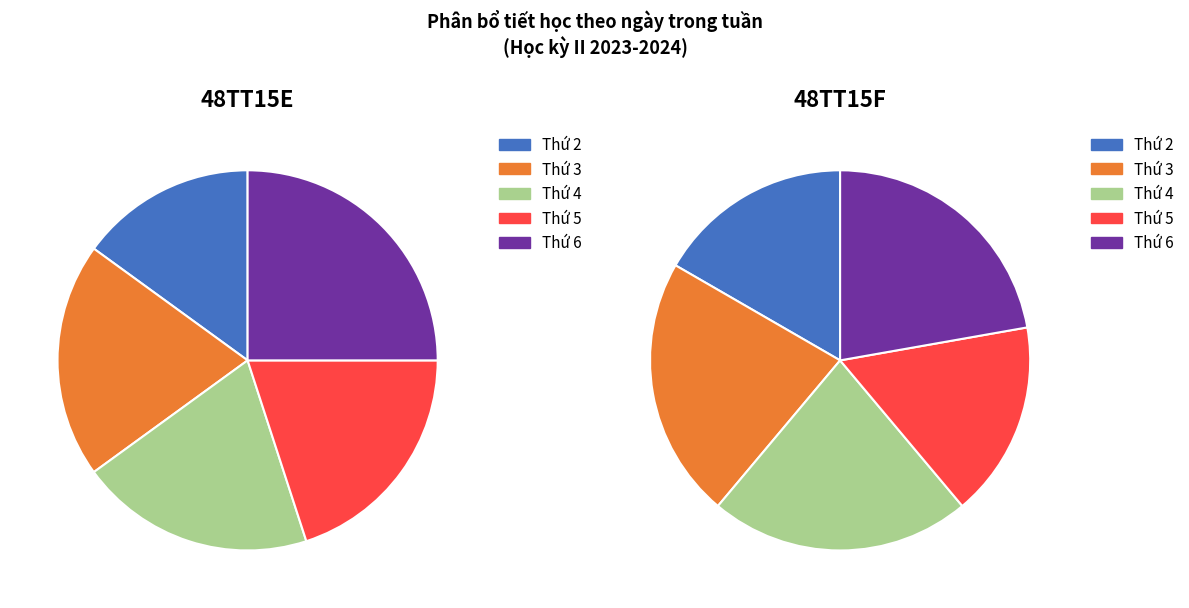

Rank the series at 48TT15F from lowest to highest value.

Thứ 2, Thứ 5, Thứ 3, Thứ 4, Thứ 6